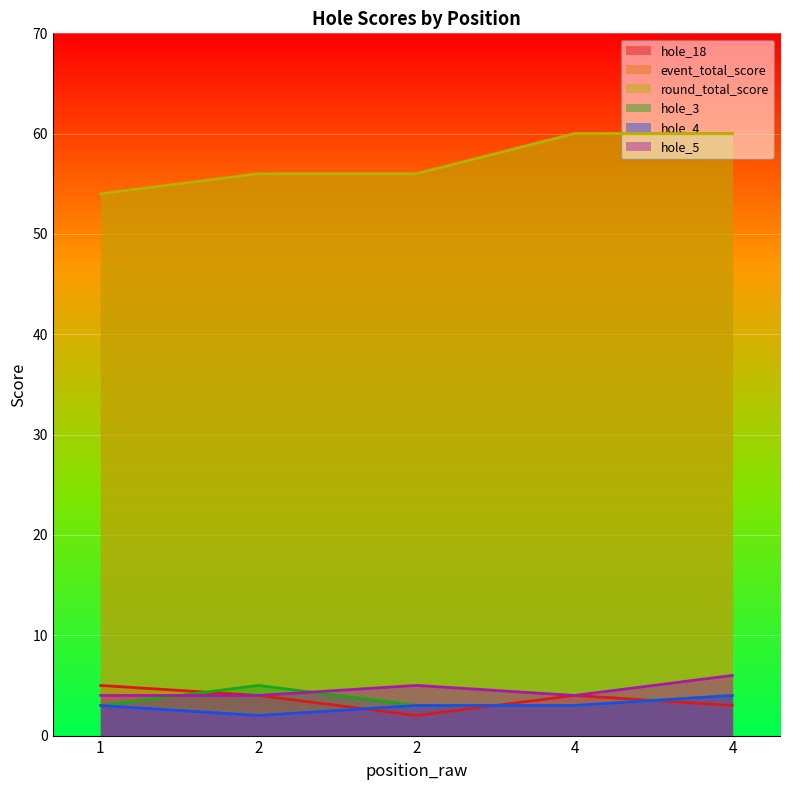

What is the value of the hole_3 point at the 1st from the left?

3